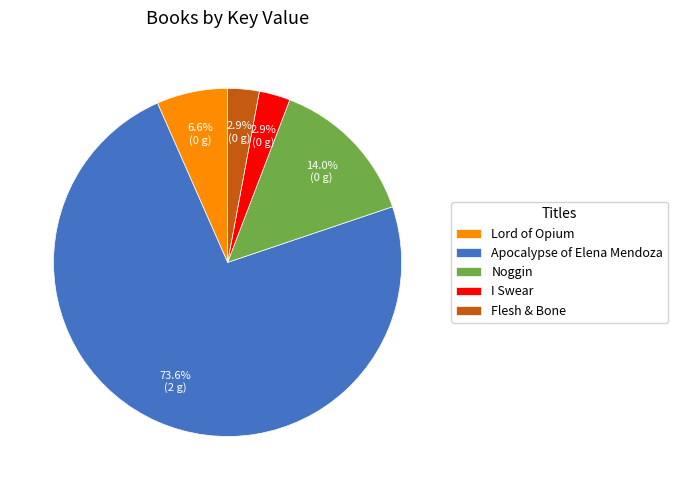

Which has a higher value, Apocalypse of Elena Mendoza or Flesh & Bone?

Apocalypse of Elena Mendoza